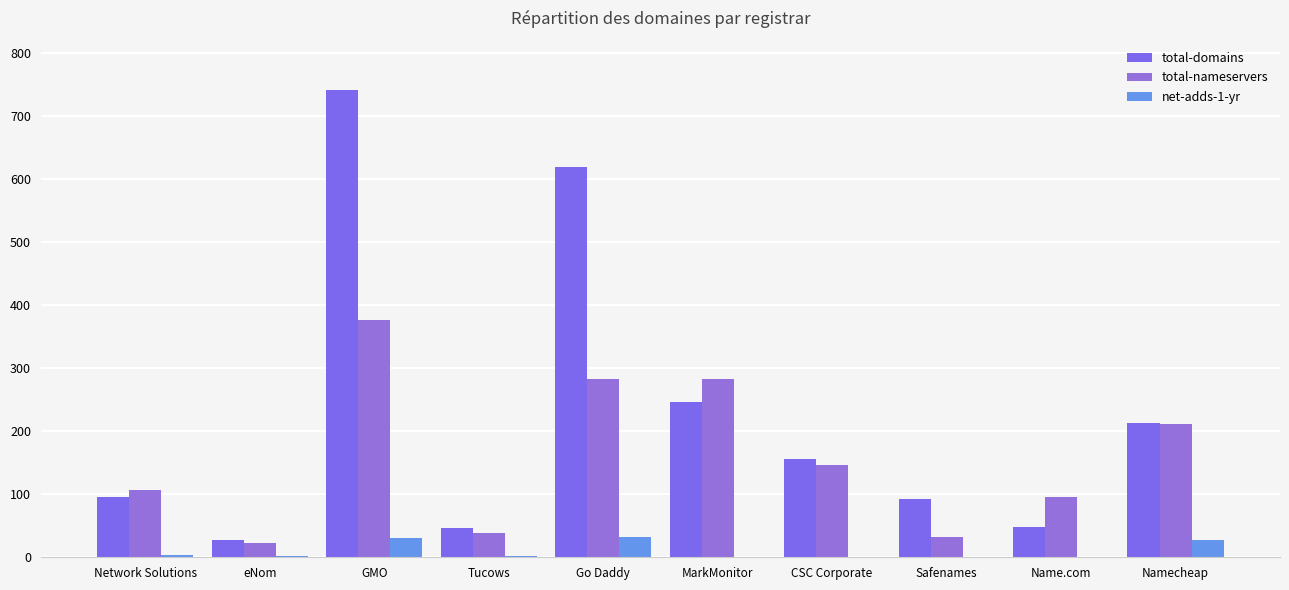

Is it true that total-nameservers equals 145 at Name.com?

False